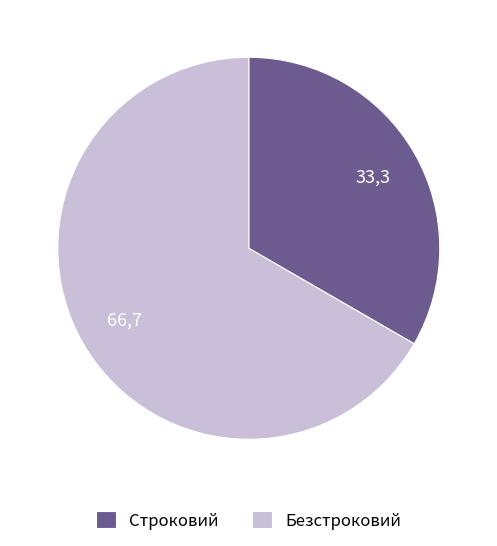

Between Безстроковий and Строковий, which is larger?

Безстроковий